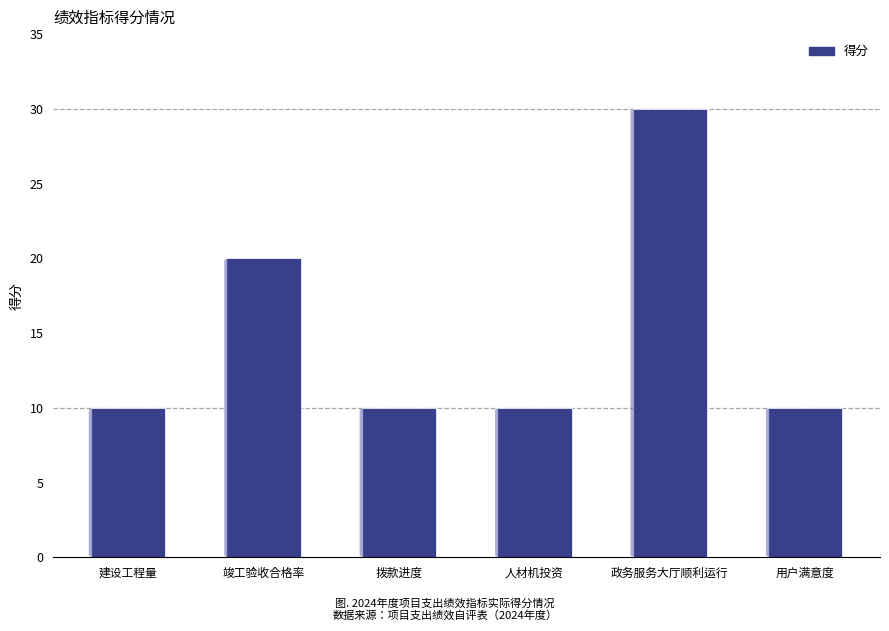

What is the smallest value displayed?

10